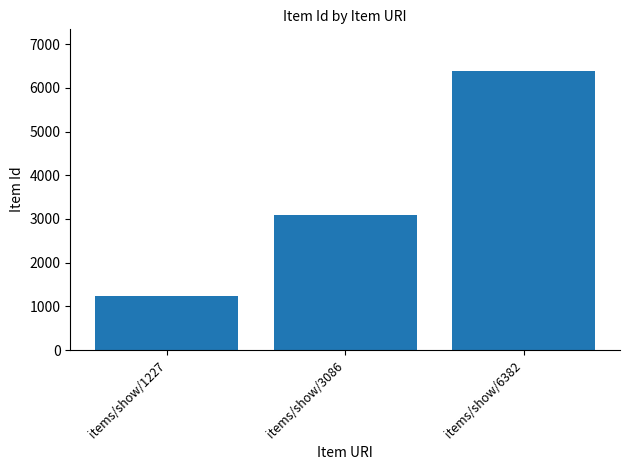

At which label is the value closest to 3804?

items/show/3086